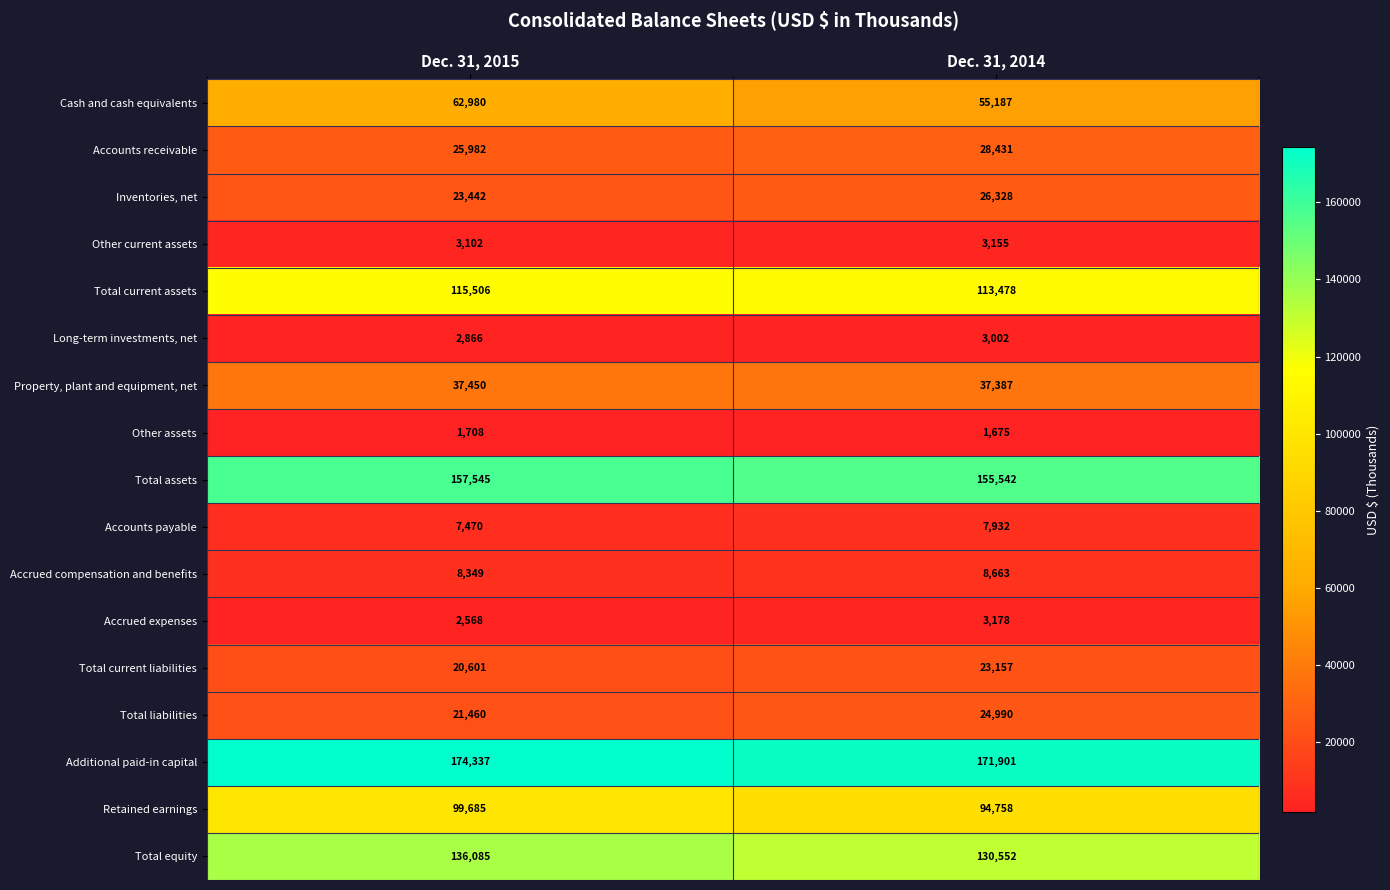

What is the sum of the Total assets values at Dec. 31, 2014 and Dec. 31, 2015?

313087